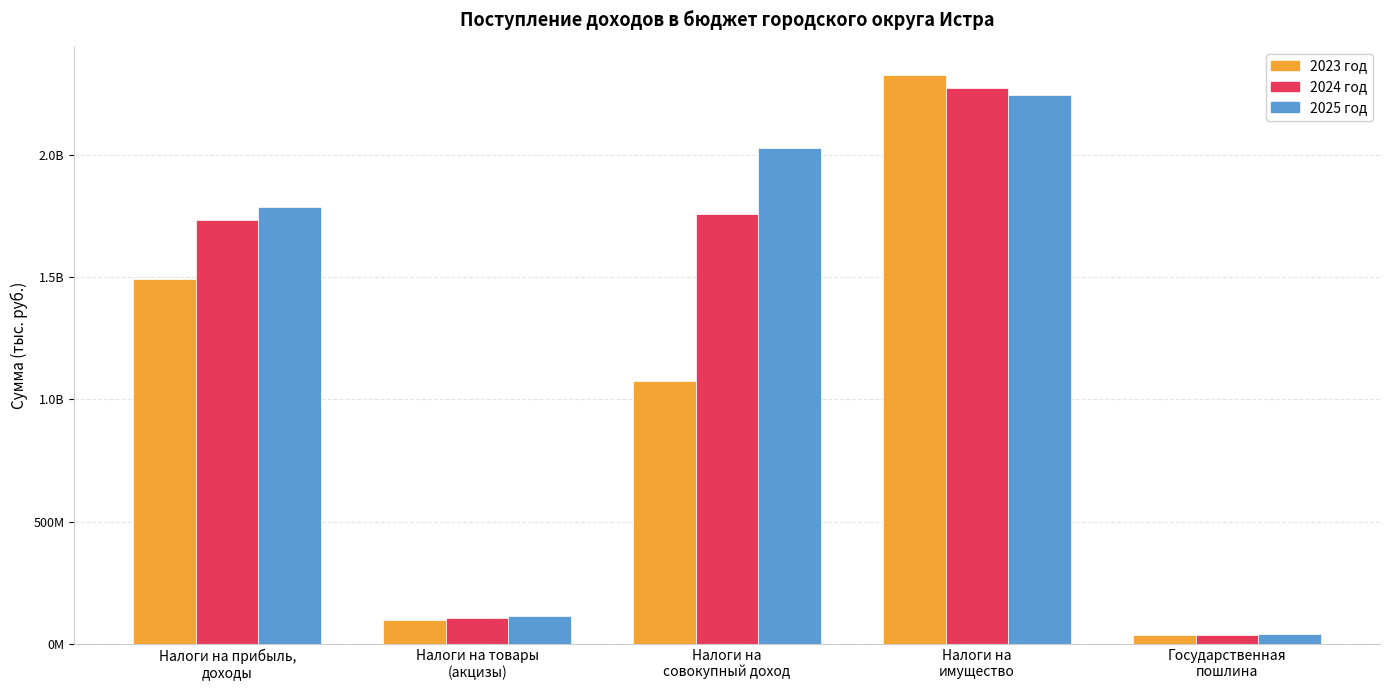

What is the difference between the second highest and second lowest values in the 2023 год series?

1396812000